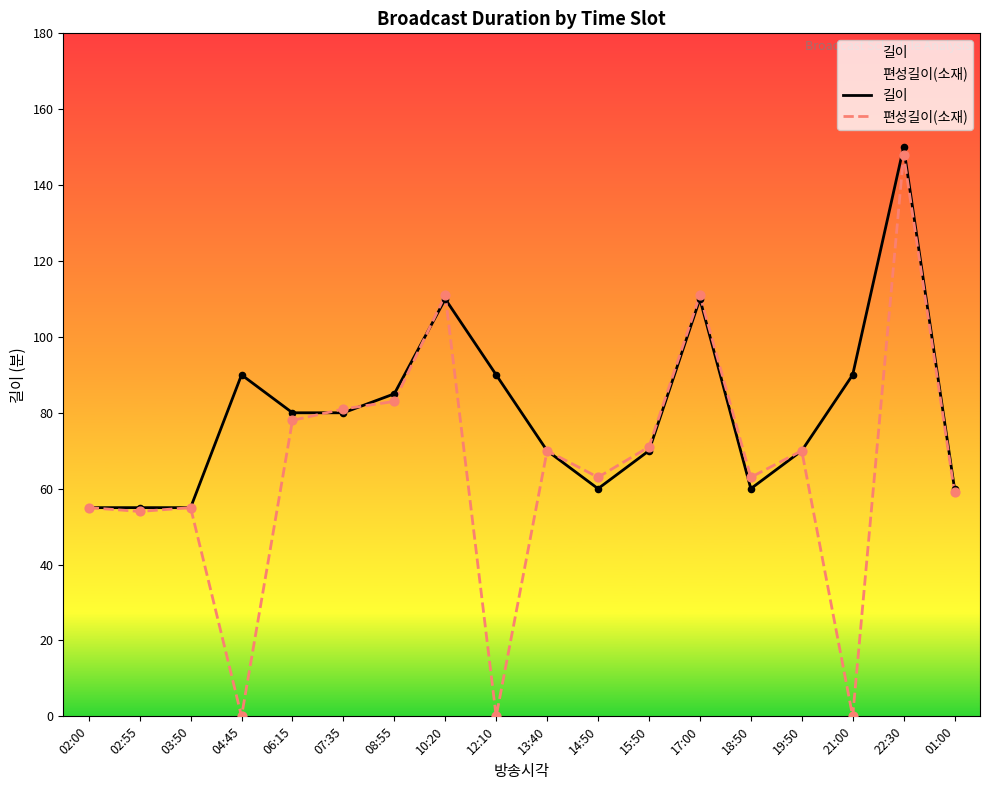

Which series contains the lowest Y value?

편성길이(소재)